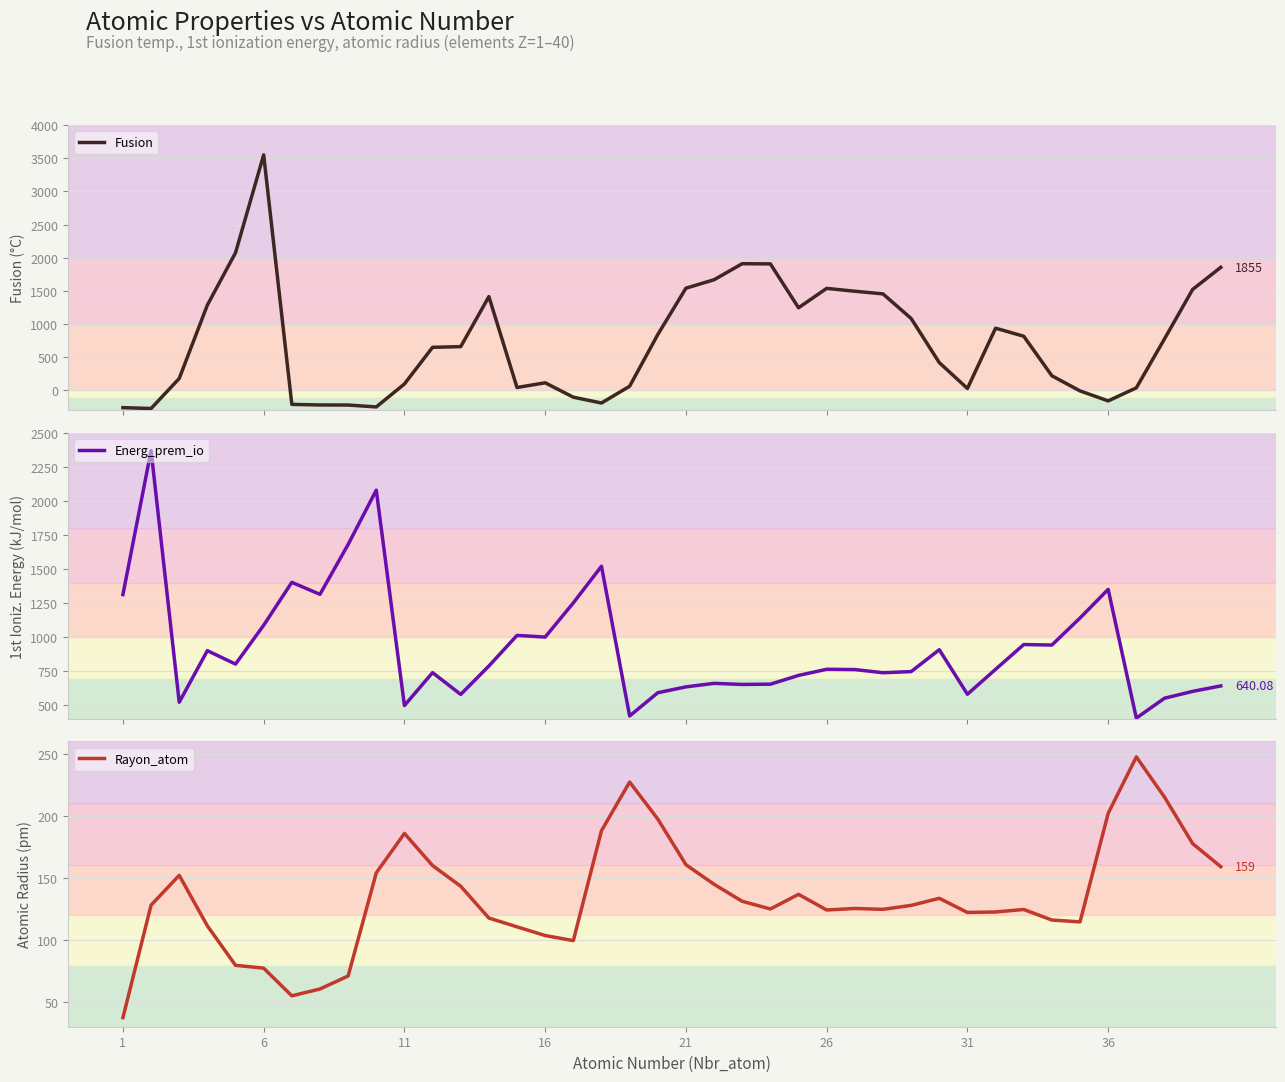

List the series in order of their peak value, highest first.

Fusion, Energ_prem_io, Rayon_atom